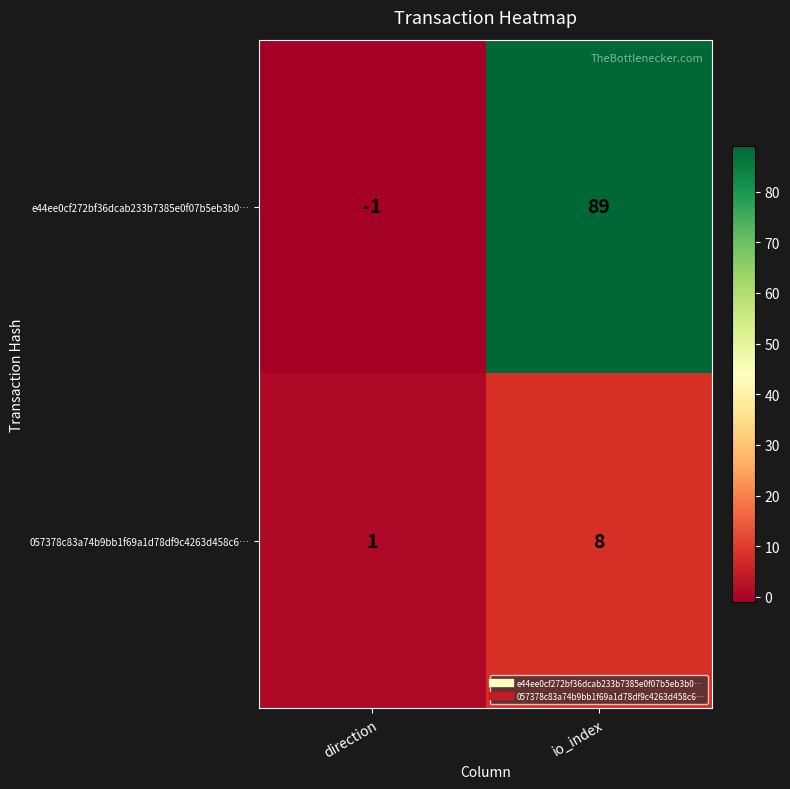

Which series has the largest range (max minus min)?

e44ee0cf272bf36dcab233b7385e0f07b5eb3b0…